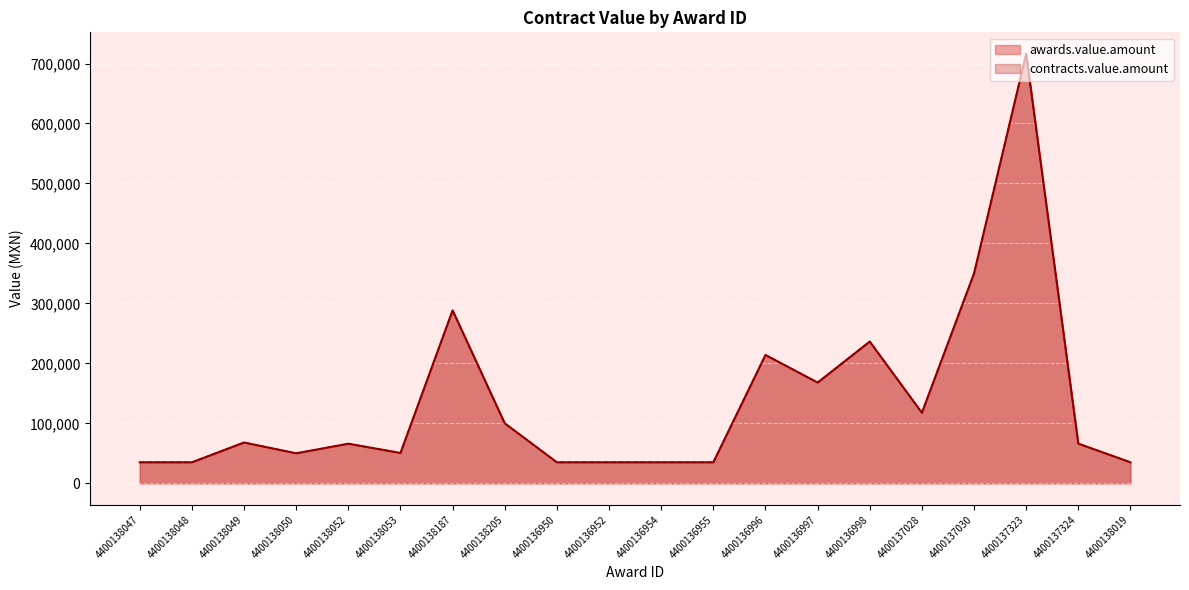

True or false: awards.value.amount and contracts.value.amount intersect in this chart.

False